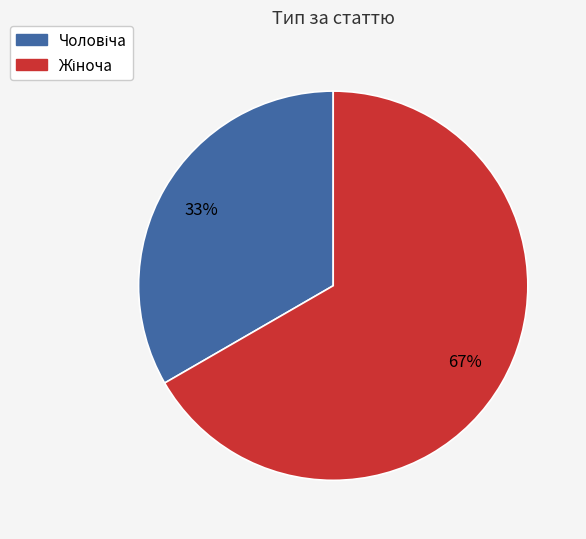

To the nearest percent, what is the average slice percentage?

50%